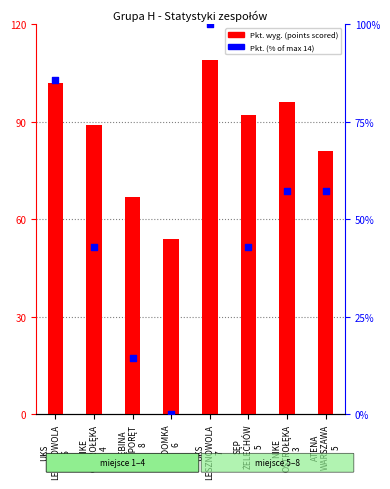

What is the total value across all series at NIKE
OSTROŁĘKA
3?

153.1